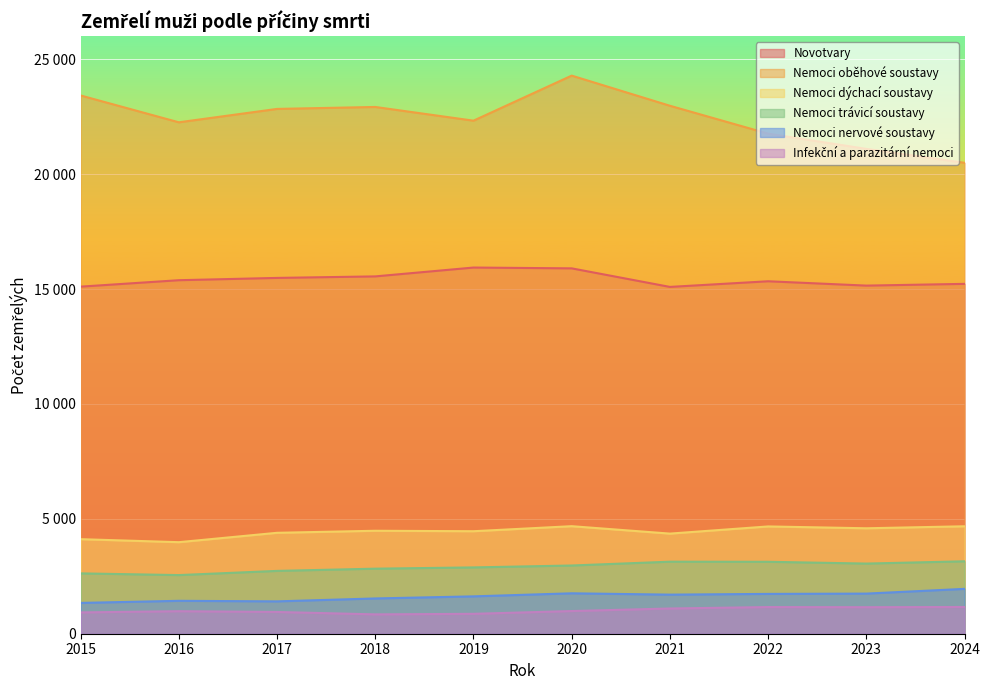

True or false: Nemoci oběhové soustavy and Nemoci trávicí soustavy cross at least once.

False